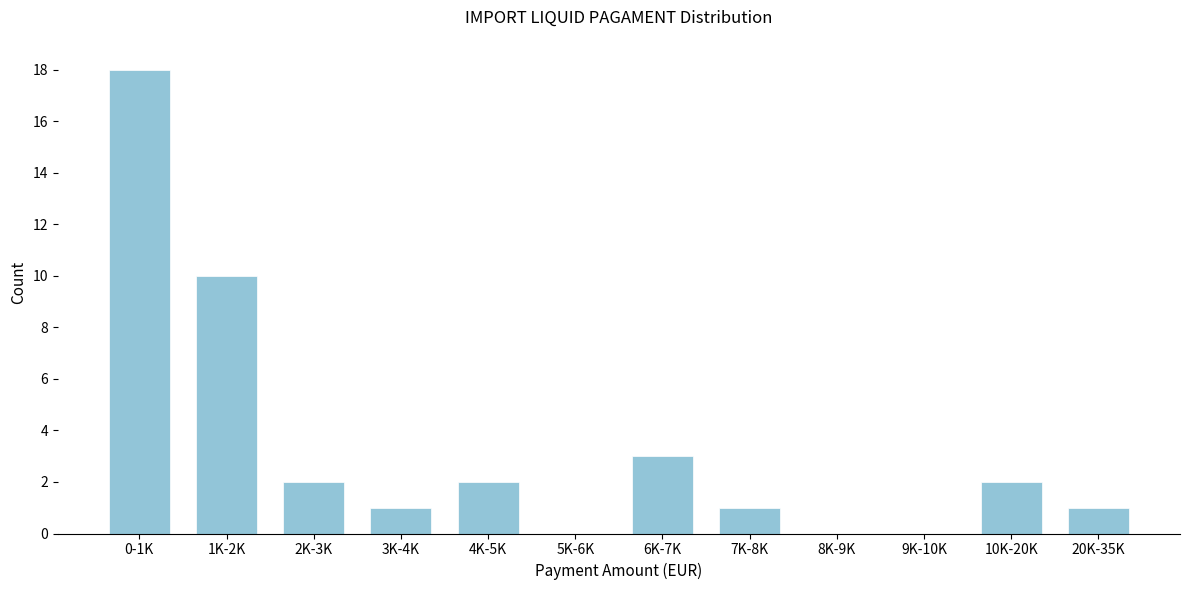

Reading left to right, list all the values displayed in this chart.

0-1K=18	1K-2K=10	2K-3K=2	3K-4K=1	4K-5K=2	5K-6K=0	6K-7K=3	7K-8K=1	8K-9K=0	9K-10K=0	10K-20K=2	20K-35K=1